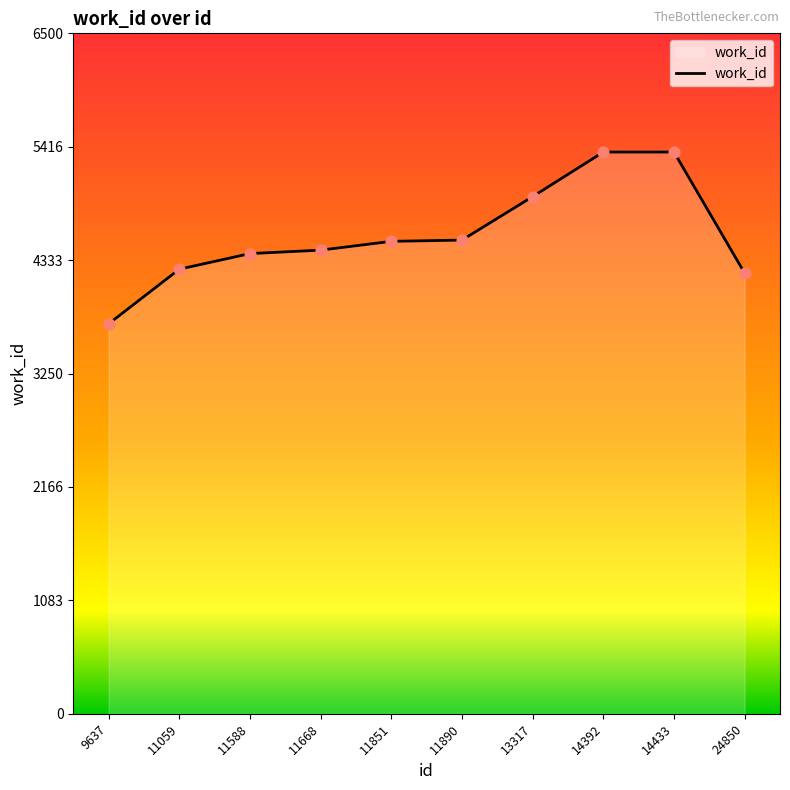

Approximately how many times larger is the value at 11668 compared to 11059?

1.0